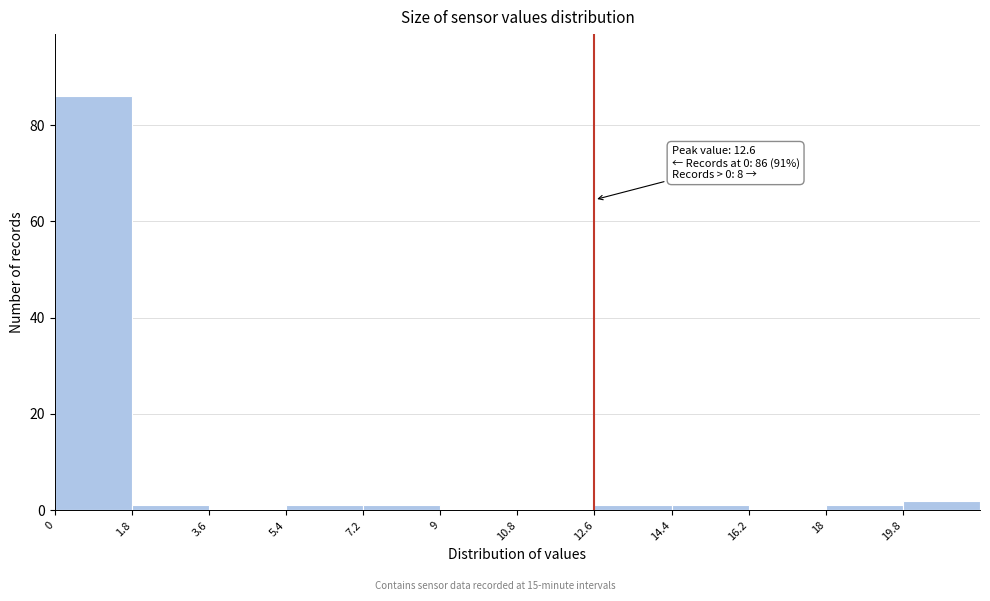

Over which range of the x-axis is the bar tallest?

0.0 to 1.8